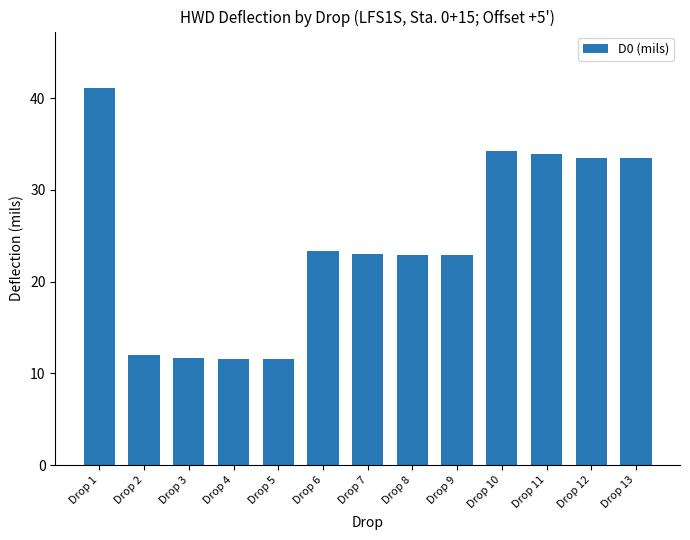

What is the approximate value at Drop 3?

11.7